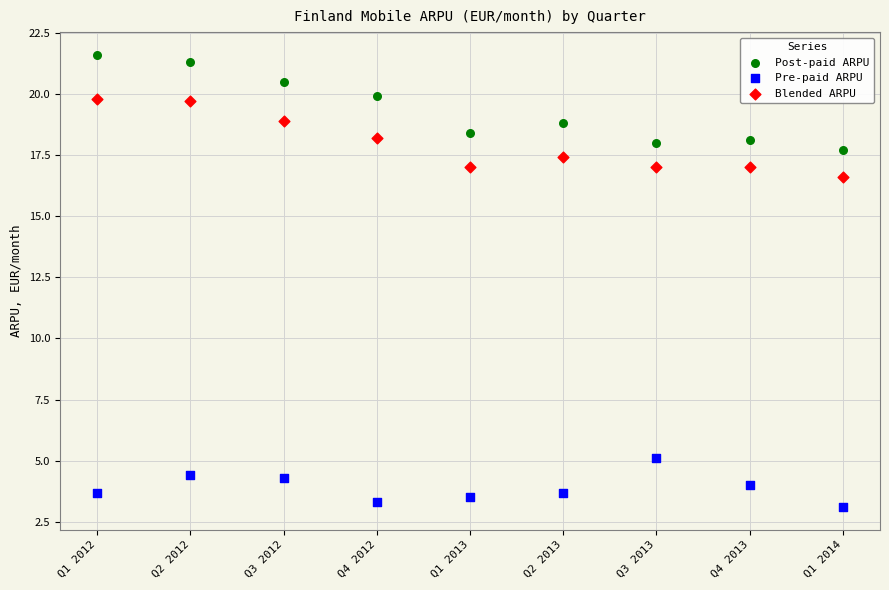

Which series reaches the minimum Y coordinate?

Pre-paid ARPU